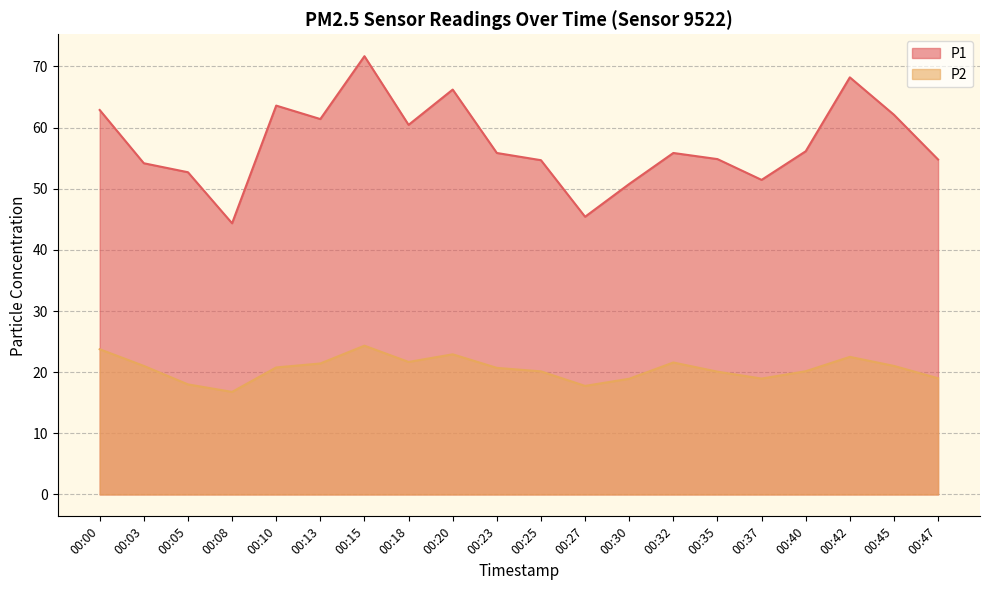

What is the difference between the P1 values at 00:03 and 00:13?

7.2